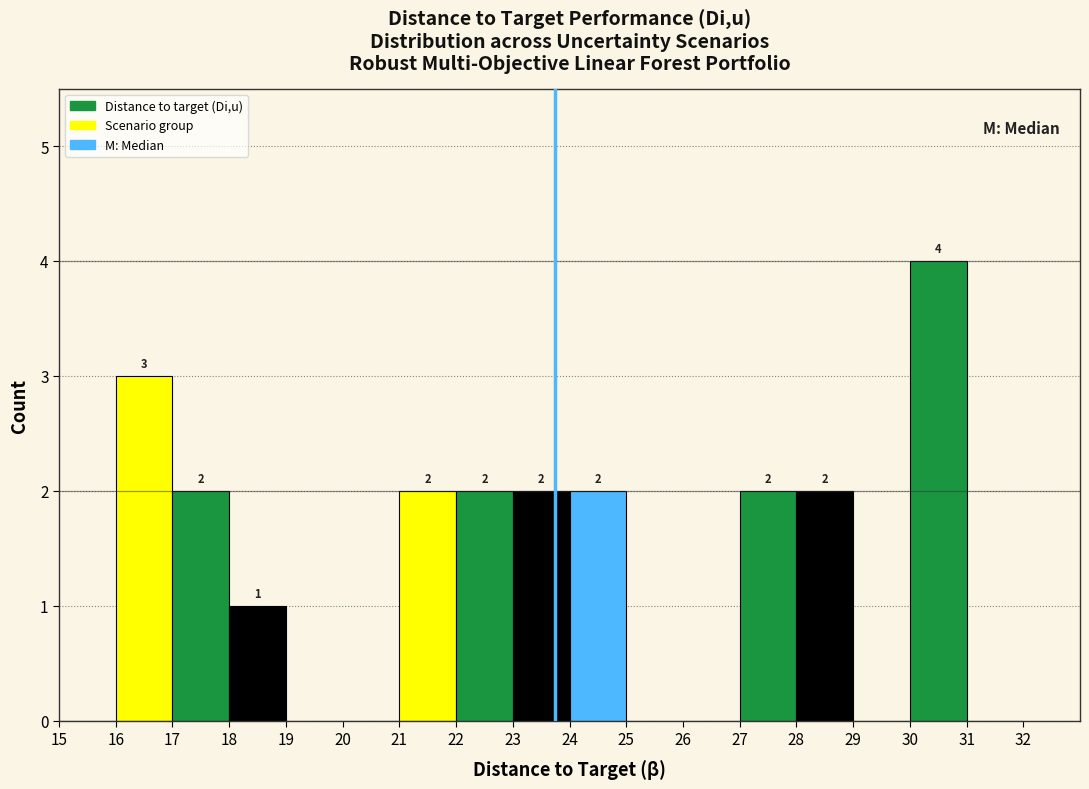

Which range on the x-axis has the tallest bar?

30 to 31